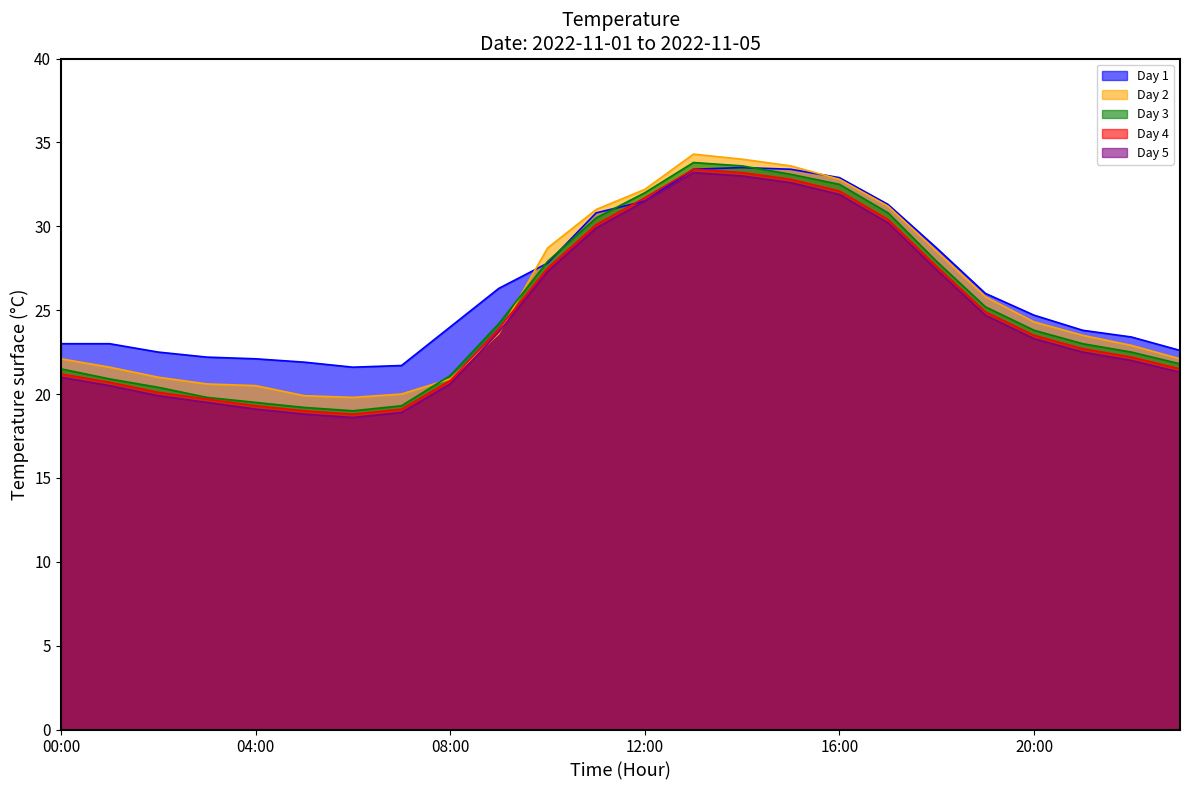

Reading left to right, transcribe all the data shown in this chart.

Day 1: 00:00=23.0	01:00=23.0	02:00=22.5	03:00=22.2	04:00=22.1	05:00=21.9	06:00=21.6	07:00=21.7	08:00=24.0	09:00=26.3	10:00=27.8	11:00=30.8	12:00=31.5	13:00=33.4	14:00=33.5	15:00=33.4	16:00=32.9	17:00=31.3	18:00=28.7	19:00=26.0	20:00=24.7	21:00=23.8	22:00=23.4	23:00=22.6
Day 2: 00:00=22.1	01:00=21.6	02:00=21.0	03:00=20.6	04:00=20.5	05:00=19.9	06:00=19.8	07:00=20.0	08:00=20.9	09:00=23.6	10:00=28.7	11:00=31.0	12:00=32.2	13:00=34.3	14:00=34.0	15:00=33.6	16:00=32.8	17:00=31.2	18:00=28.5	19:00=25.8	20:00=24.3	21:00=23.5	22:00=22.9	23:00=22.1
Day 3: 00:00=21.5	01:00=20.9	02:00=20.4	03:00=19.8	04:00=19.5	05:00=19.2	06:00=19.0	07:00=19.3	08:00=21.1	09:00=24.2	10:00=27.9	11:00=30.5	12:00=32.0	13:00=33.8	14:00=33.6	15:00=33.1	16:00=32.5	17:00=30.8	18:00=27.9	19:00=25.2	20:00=23.8	21:00=23.0	22:00=22.5	23:00=21.8
Day 4: 00:00=21.2	01:00=20.7	02:00=20.1	03:00=19.7	04:00=19.3	05:00=19.0	06:00=18.8	07:00=19.1	08:00=20.8	09:00=23.9	10:00=27.5	11:00=30.1	12:00=31.7	13:00=33.4	14:00=33.2	15:00=32.8	16:00=32.1	17:00=30.4	18:00=27.6	19:00=24.9	20:00=23.5	21:00=22.7	22:00=22.2	23:00=21.5
Day 5: 00:00=21.0	01:00=20.5	02:00=19.9	03:00=19.5	04:00=19.1	05:00=18.8	06:00=18.6	07:00=18.9	08:00=20.6	09:00=23.7	10:00=27.3	11:00=29.9	12:00=31.5	13:00=33.2	14:00=33.0	15:00=32.6	16:00=31.9	17:00=30.2	18:00=27.4	19:00=24.7	20:00=23.3	21:00=22.5	22:00=22.0	23:00=21.3